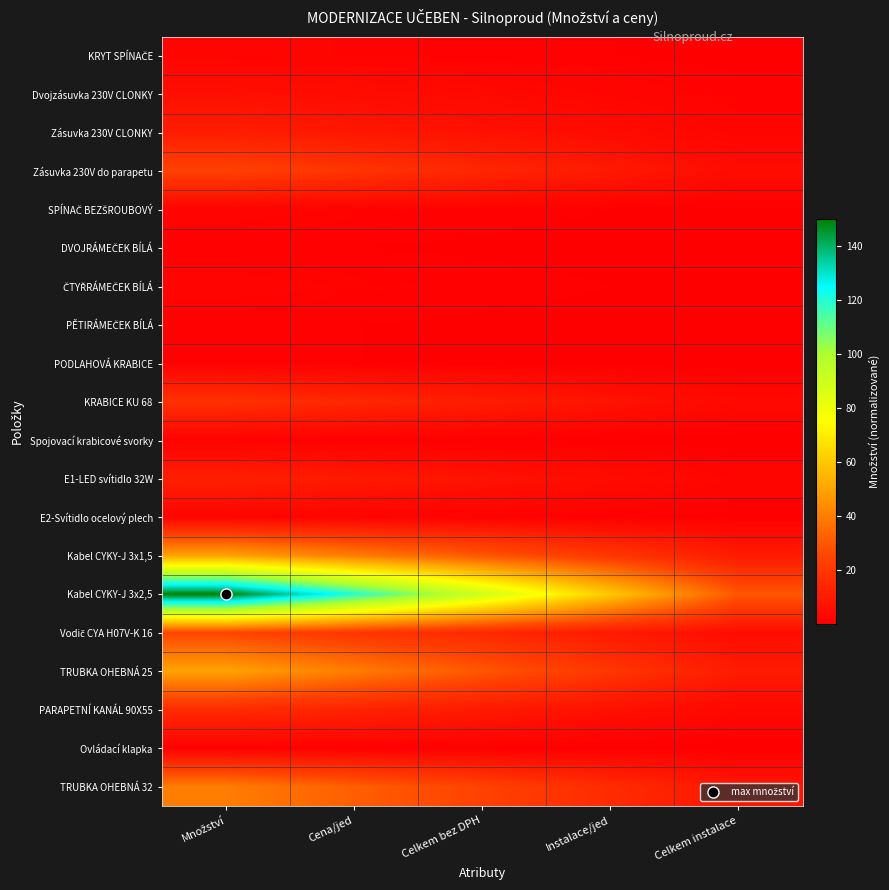

At how many categories does at least one series exceed 66?

3